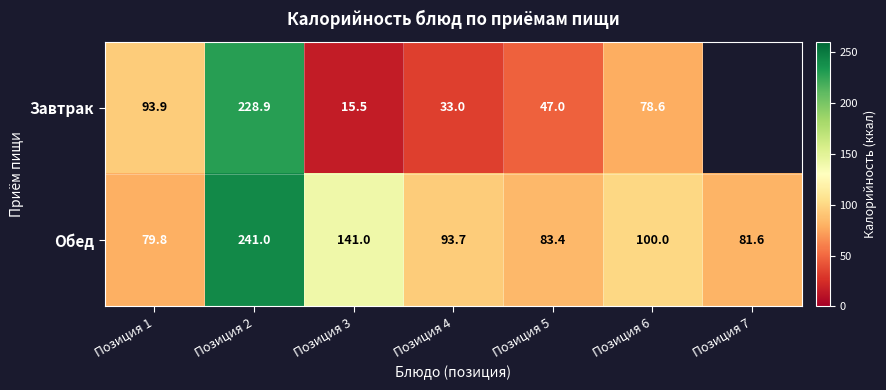

At which label is Обед closest to 160?

Позиция 3